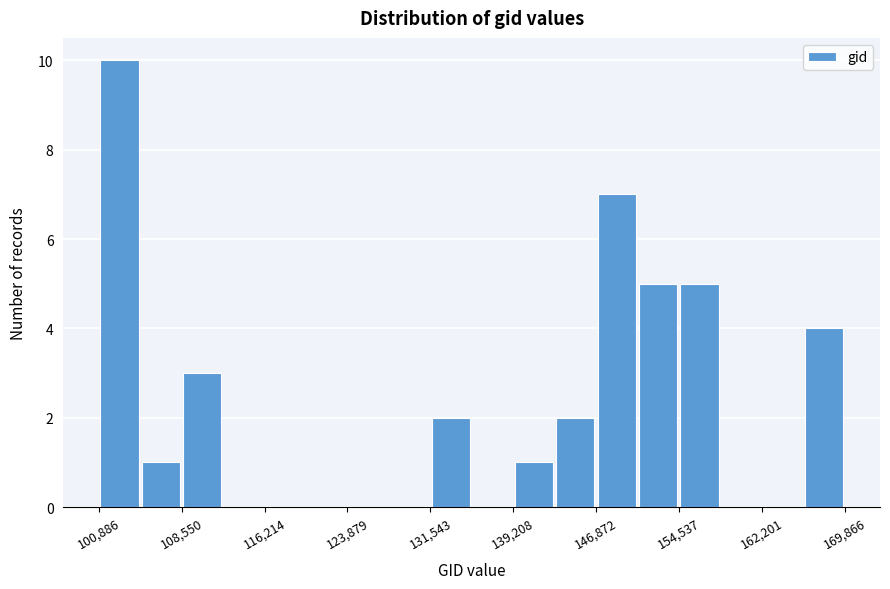

Read against the x-axis, roughly where is the centre of the tallest bar?

103000